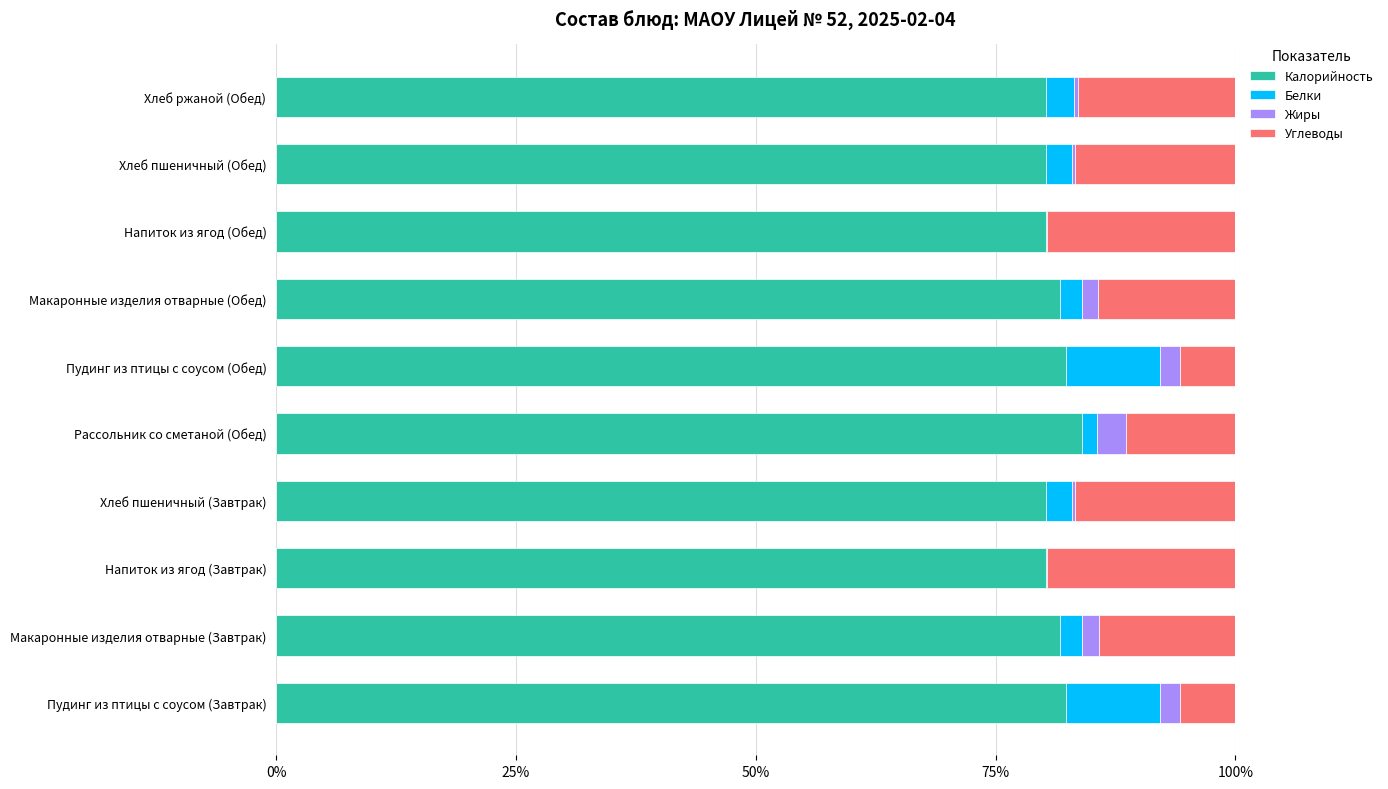

What are all the series names shown in the legend?

Калорийность, Белки, Жиры, Углеводы